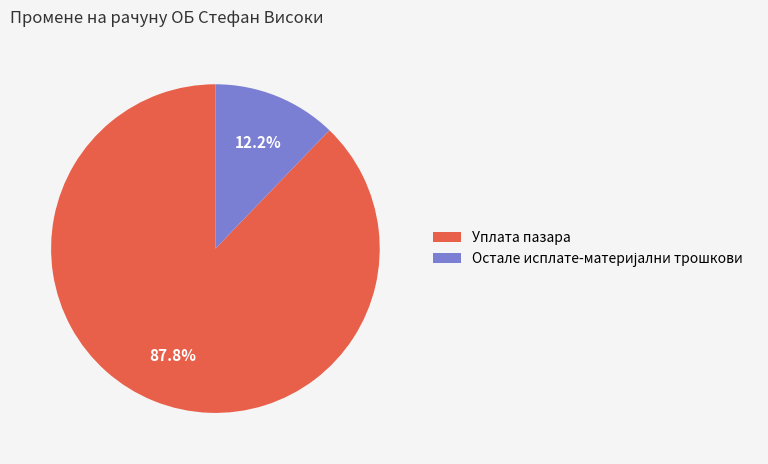

How much of the chart is everything except Уплата пазара?

12.2%